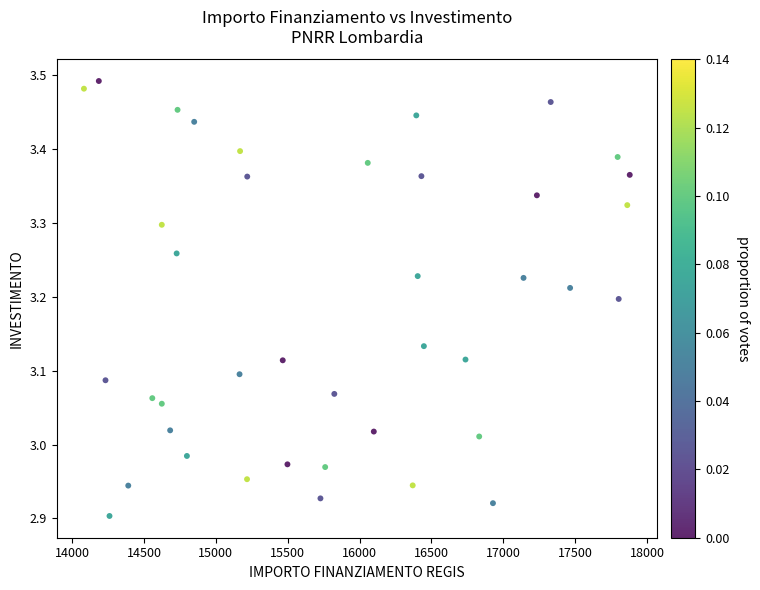

What is the range of Y values (max minus min)?

0.6